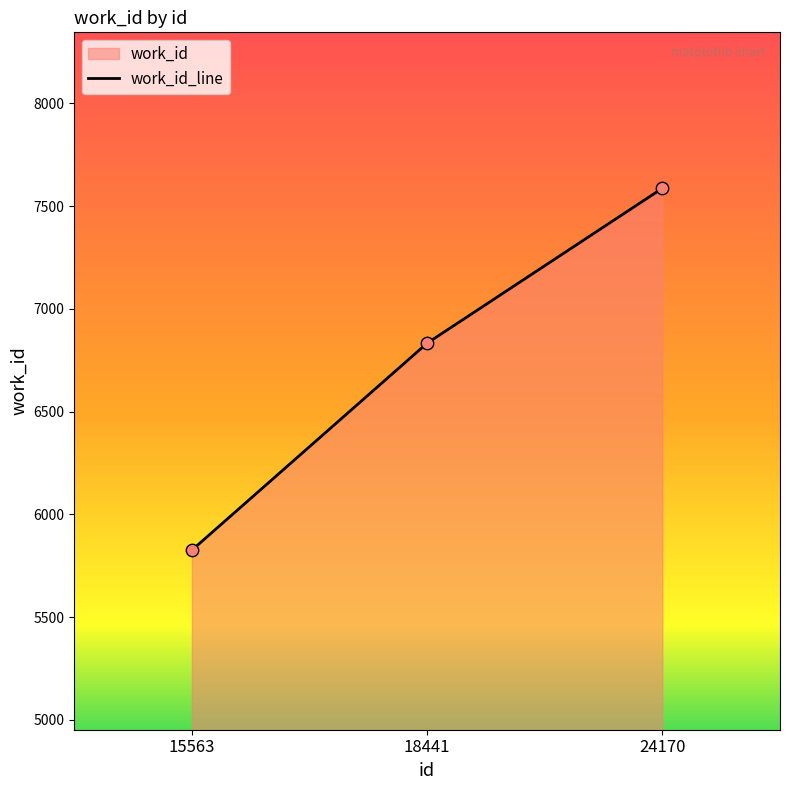

What is the ratio of the value at 18441 to the value at 15563?

1.2